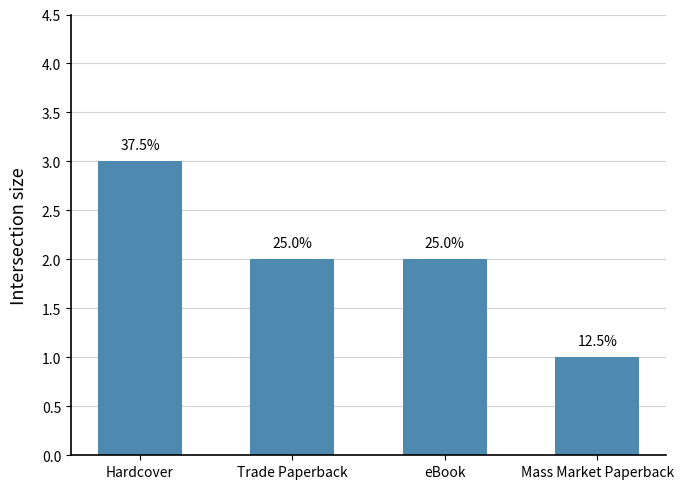

How many bars are there in total?

4